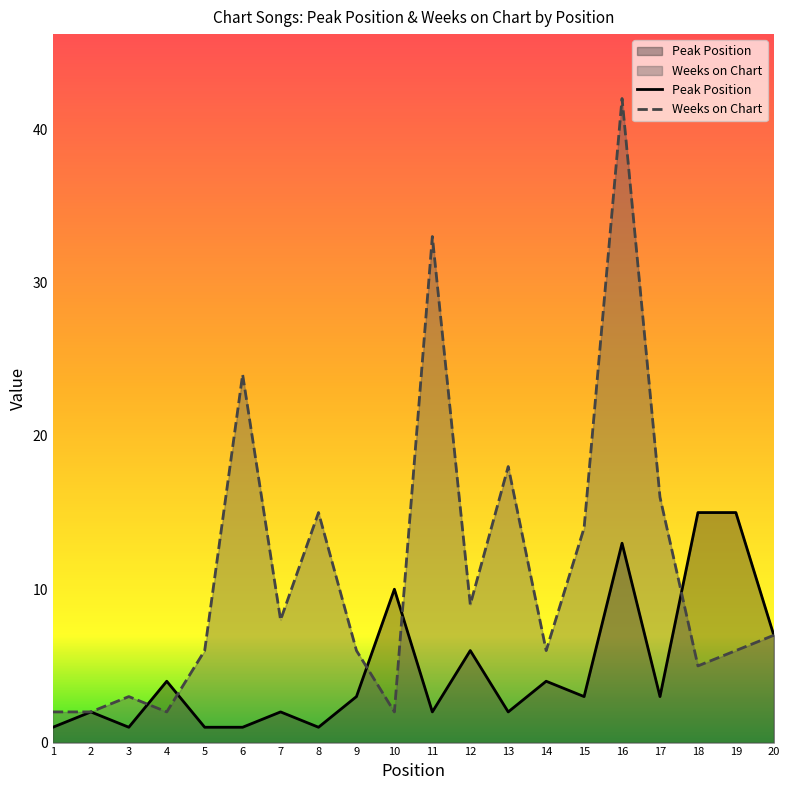

What is the sum of all Peak Position values?

96